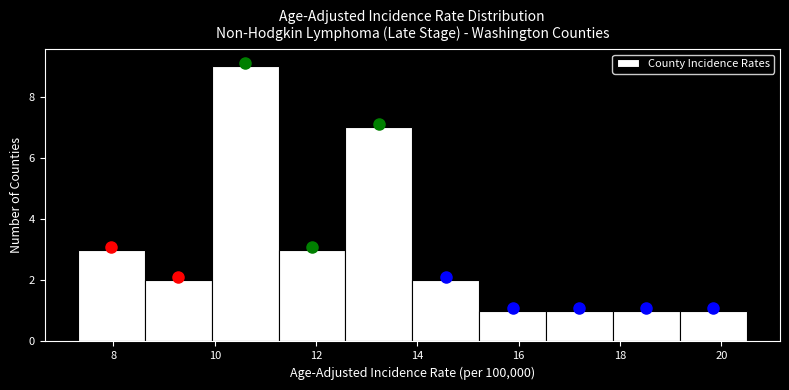

How tall is the bar that spans 7.30 to 8.62 on the x-axis? Neither the bar edges nor the heights are printed on the chart, so give them approximately, as read against the axes.

3